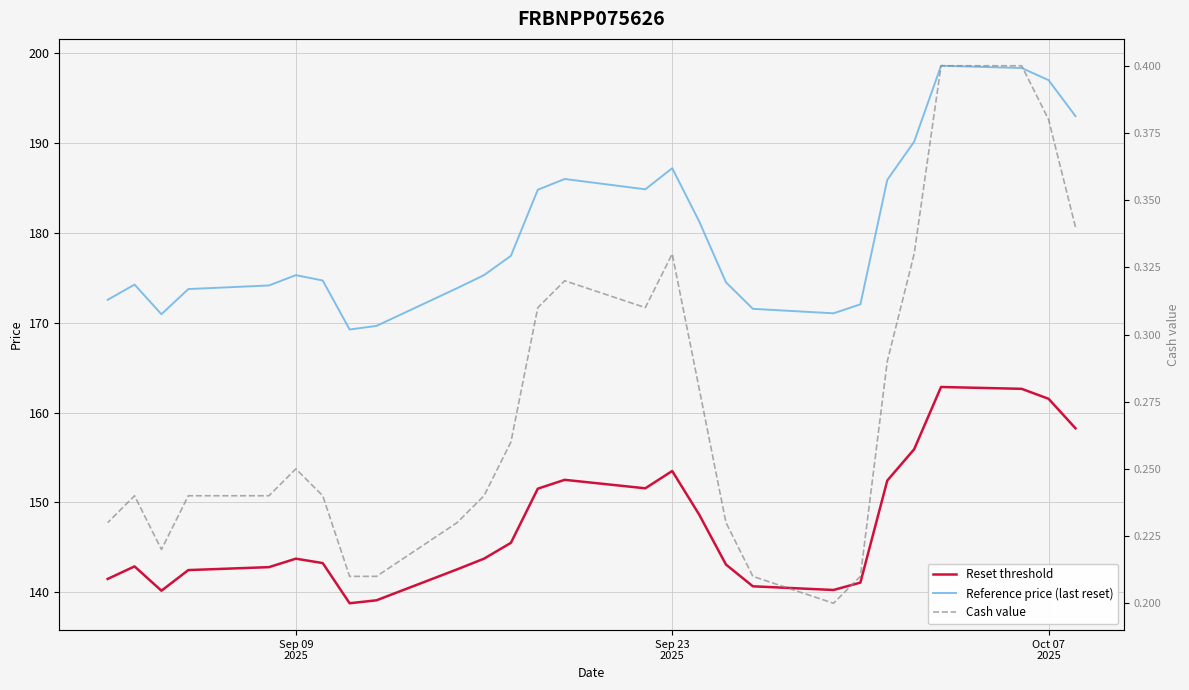

Is the value of Reference price (last reset) at 24 greater than the value of Cash value at Sep 09
2025?

Yes